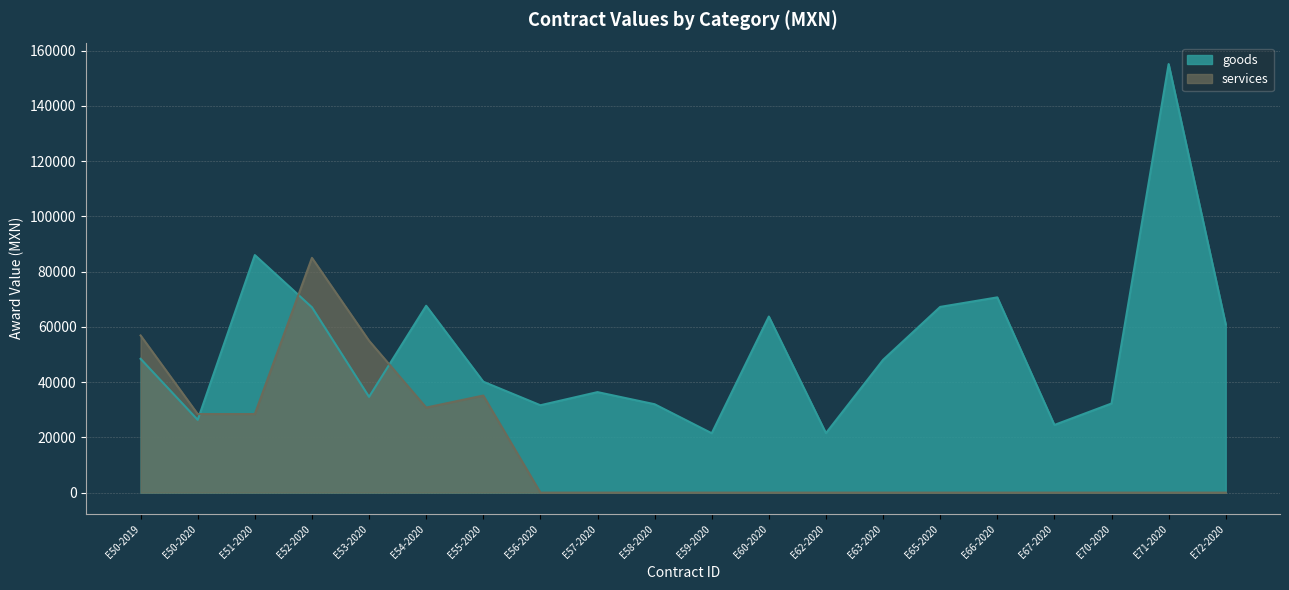

After their last crossing, which series has the higher values: goods or services?

goods